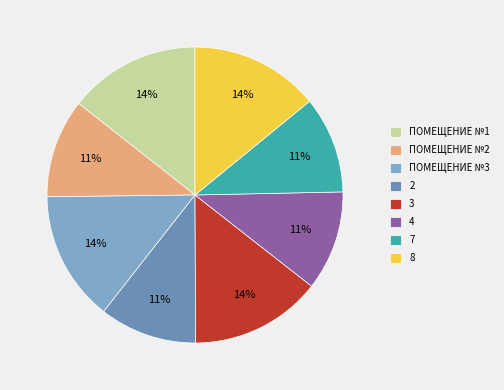

What is the smallest slice in the pie chart?

7